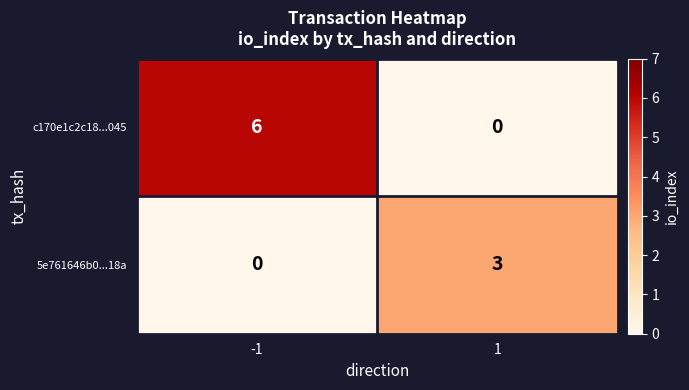

How many data points does each series have?

2